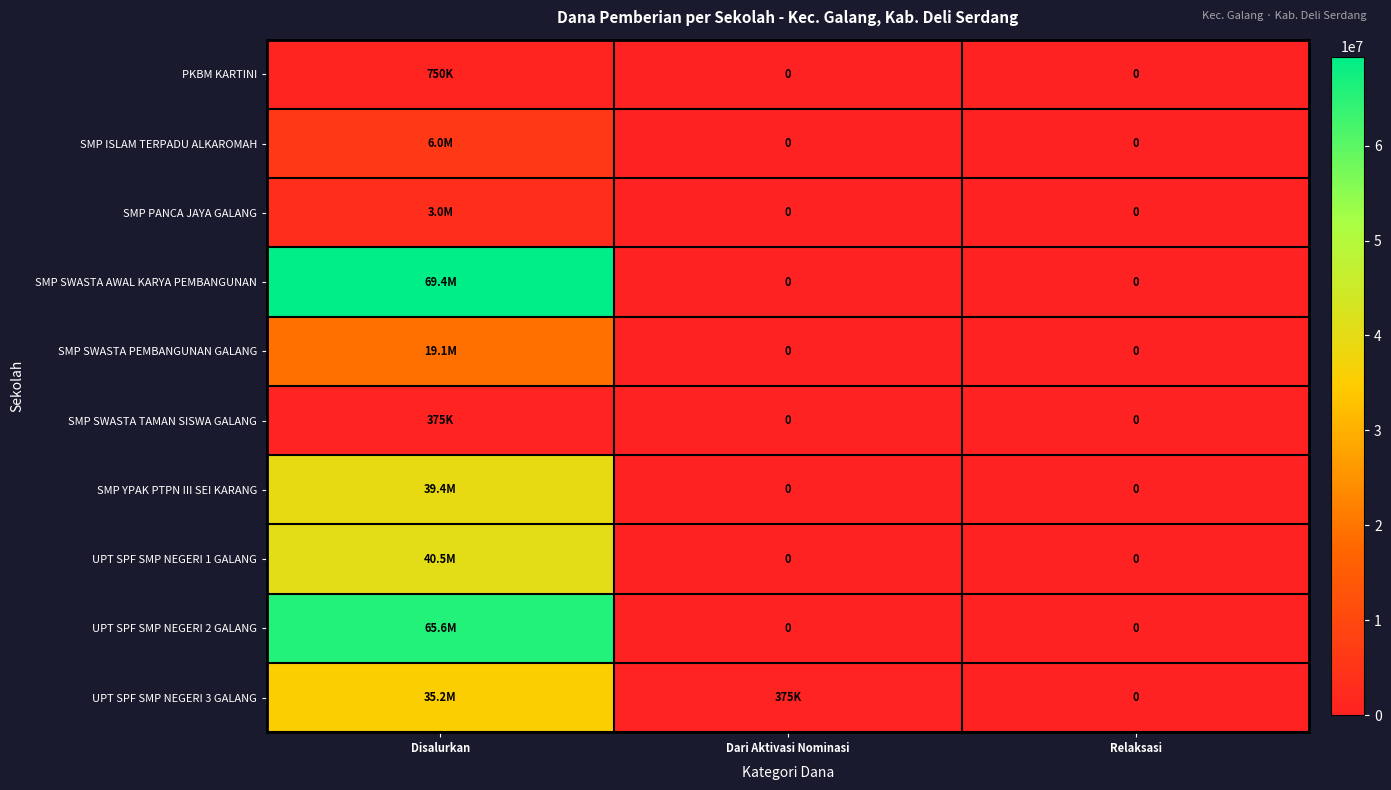

What is the maximum value shown in the chart?

69375000